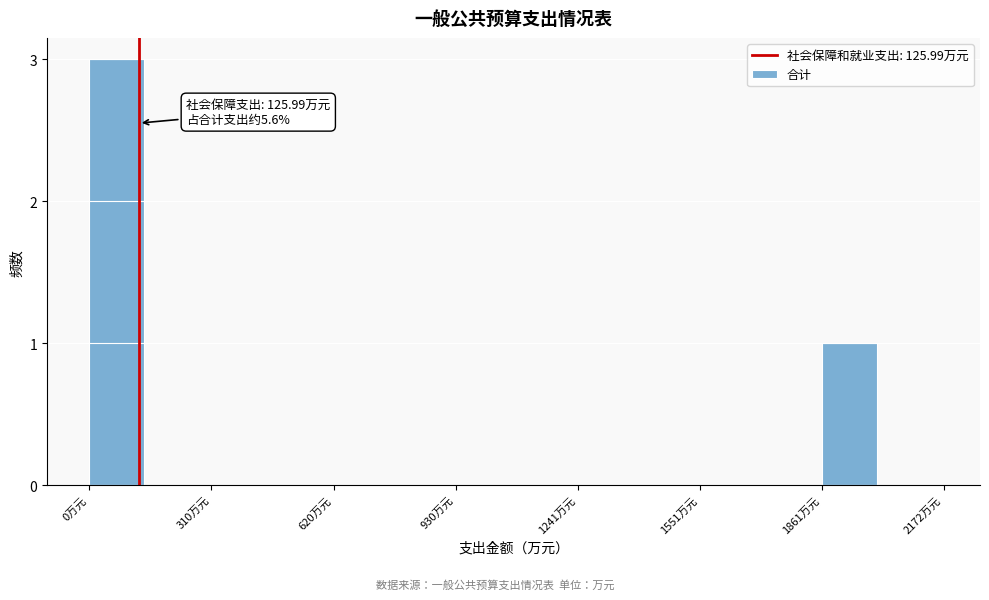

Read against the x-axis, roughly where is the centre of the tallest bar?

50